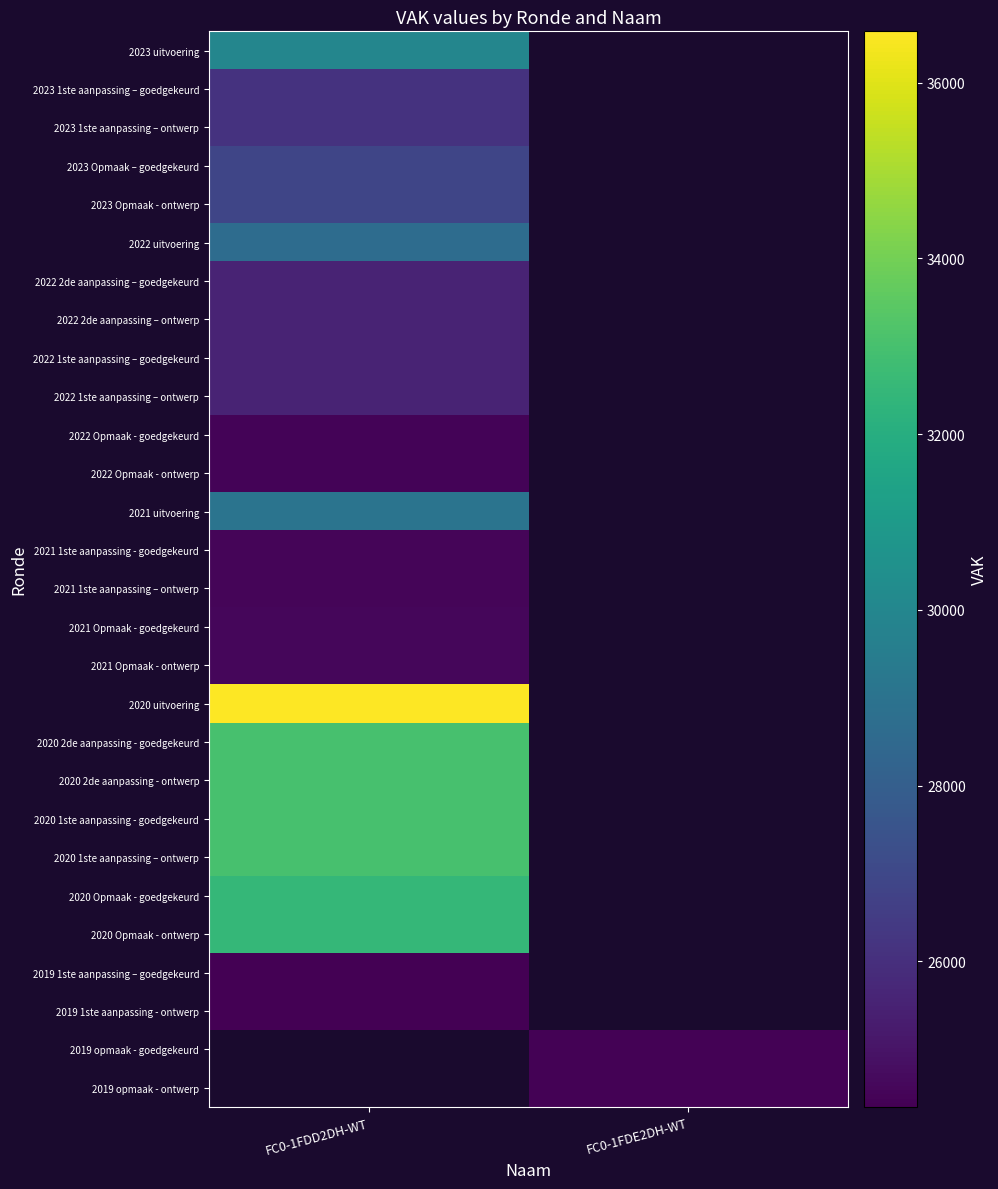

Is the value of 2022 Opmaak - ontwerp at FC0-1FDE2DH-WT greater than the value of 2021 uitvoering at FC0-1FDD2DH-WT?

No